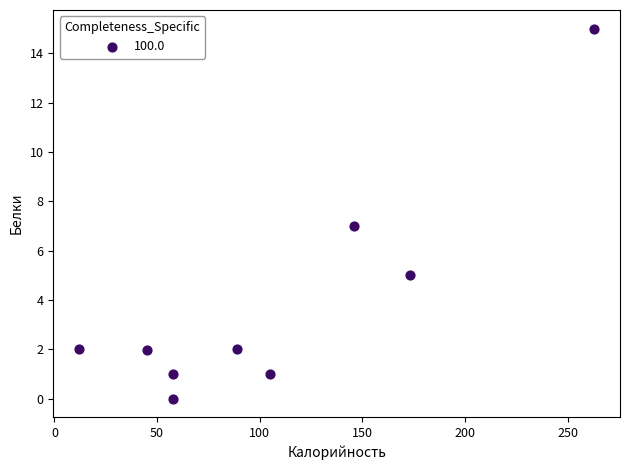

What is the range of Y values (max minus min)?

15.0